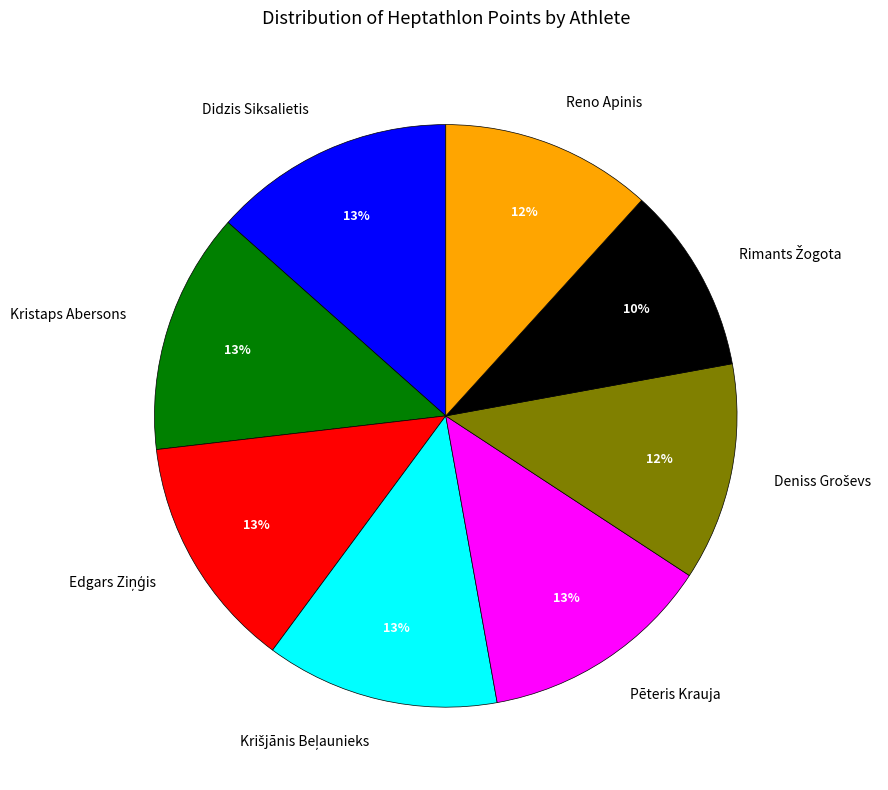

To the nearest percent, what percentage of the pie is Reno Apinis?

12%